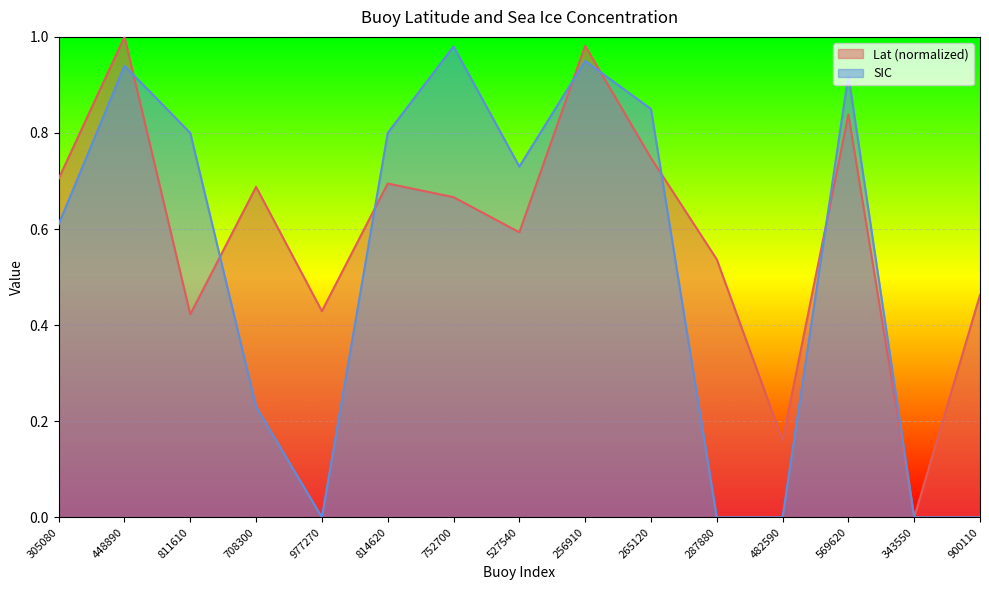

Rank the series by their average value, from lowest to highest.

SIC, Lat (normalized)